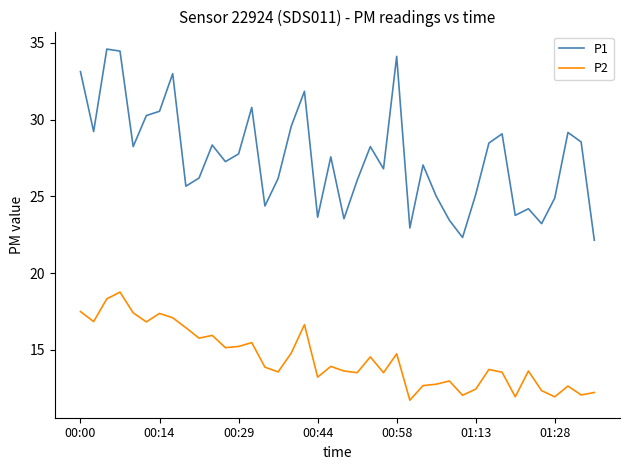

What is the maximum value shown in the chart?

34.6